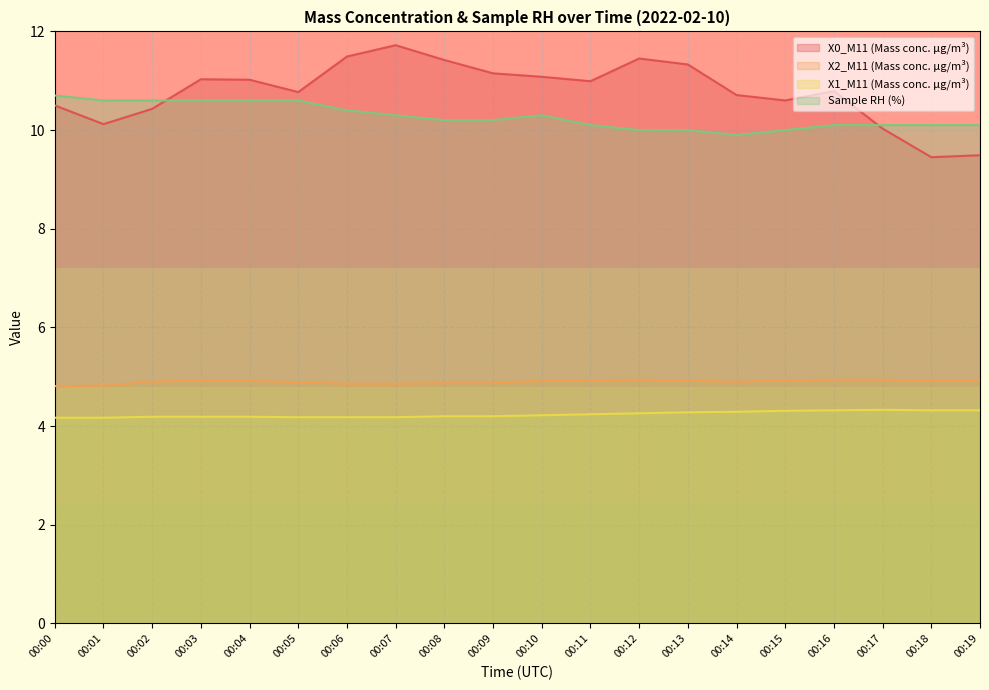

The X1_M11 (Mass conc. μg/m³) series shows 2.5 at 00:09. True or false?

False